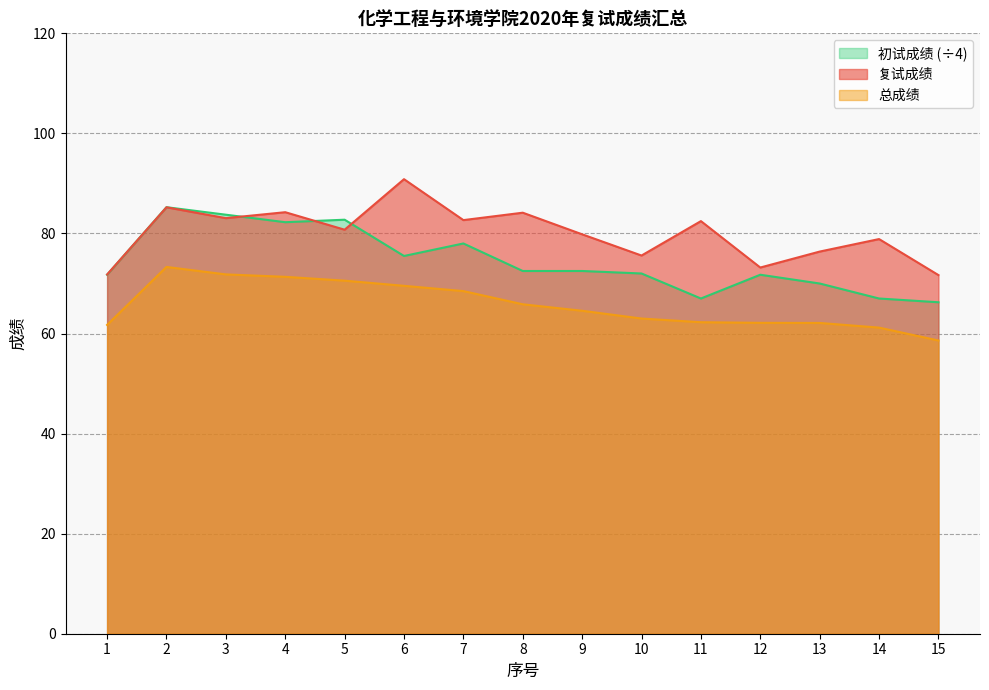

Where is the first local maximum for 初试成绩?

2